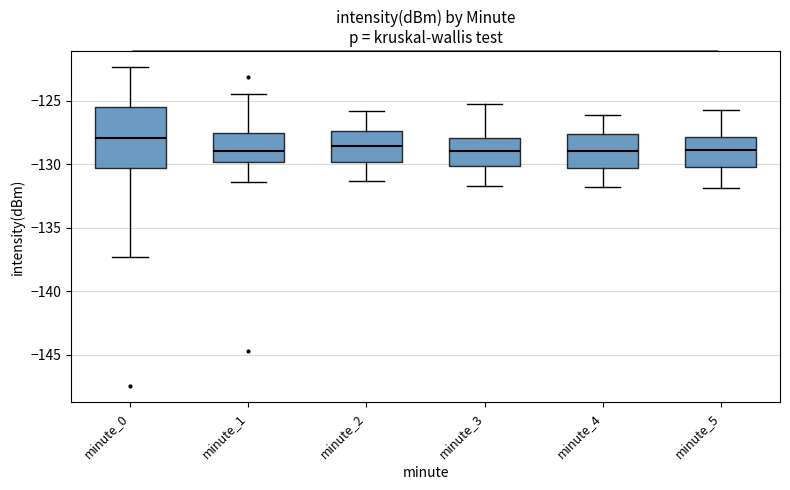

Comparing the boxes themselves (not the whiskers), which one is the tallest?

minute_0